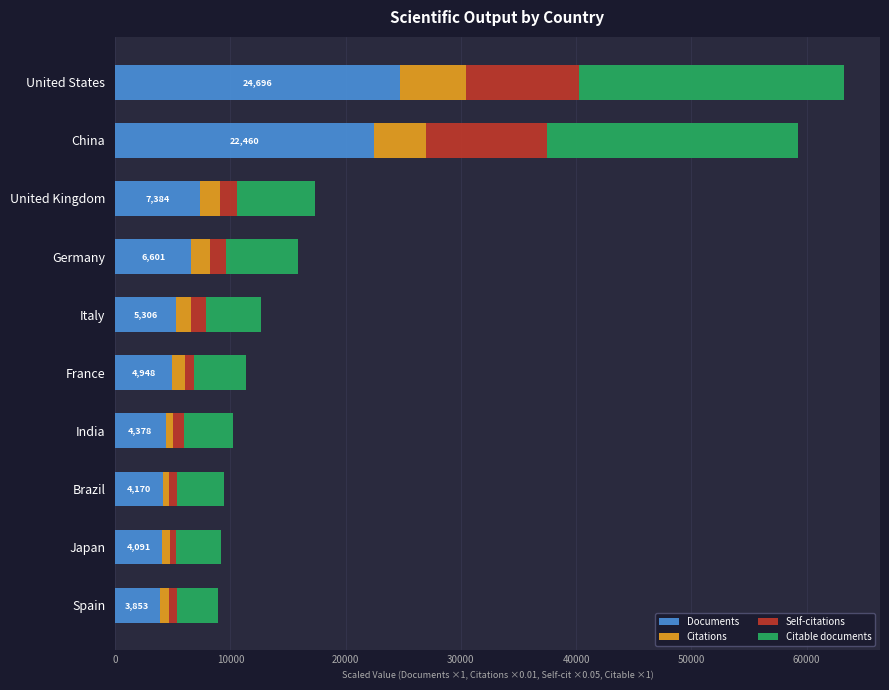

How many categories are shown in the chart?

10